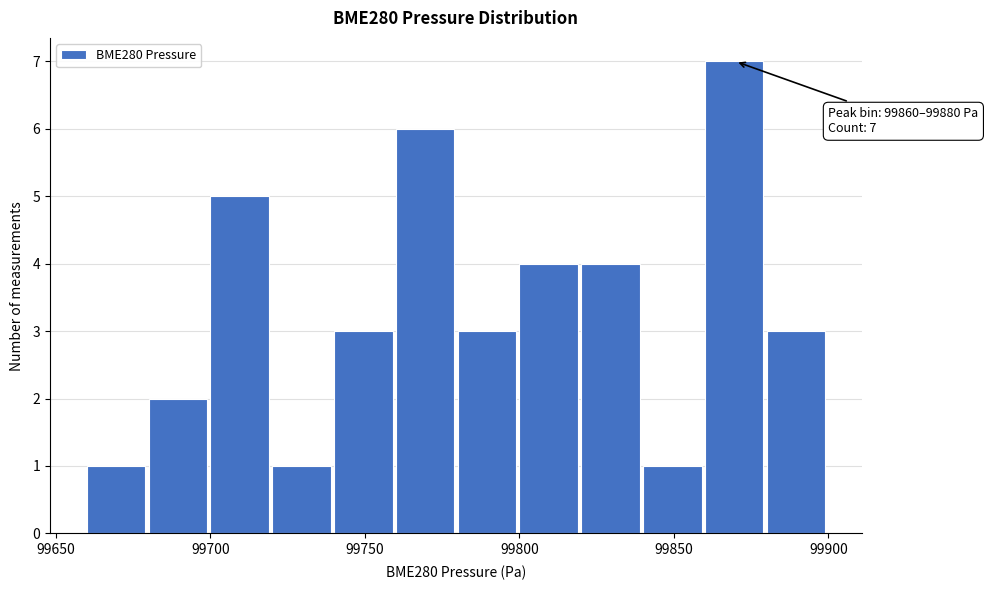

Over which range of the x-axis is the bar tallest?

99860 to 99880